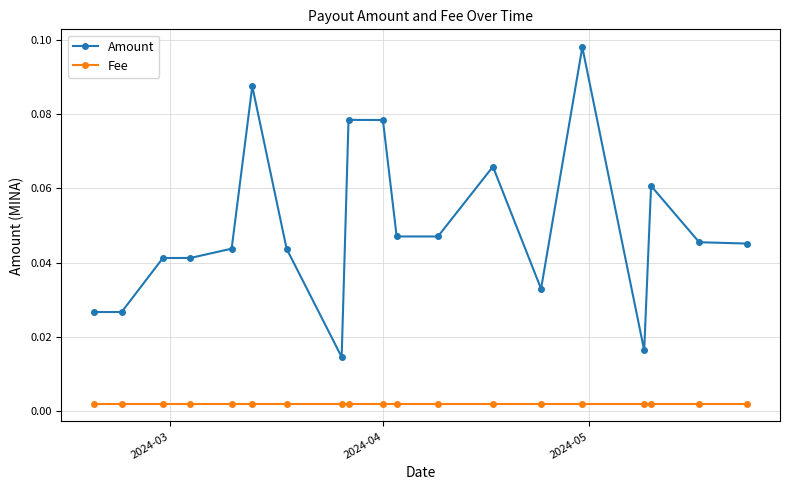

Rank the series by their average value, from lowest to highest.

Fee, Amount